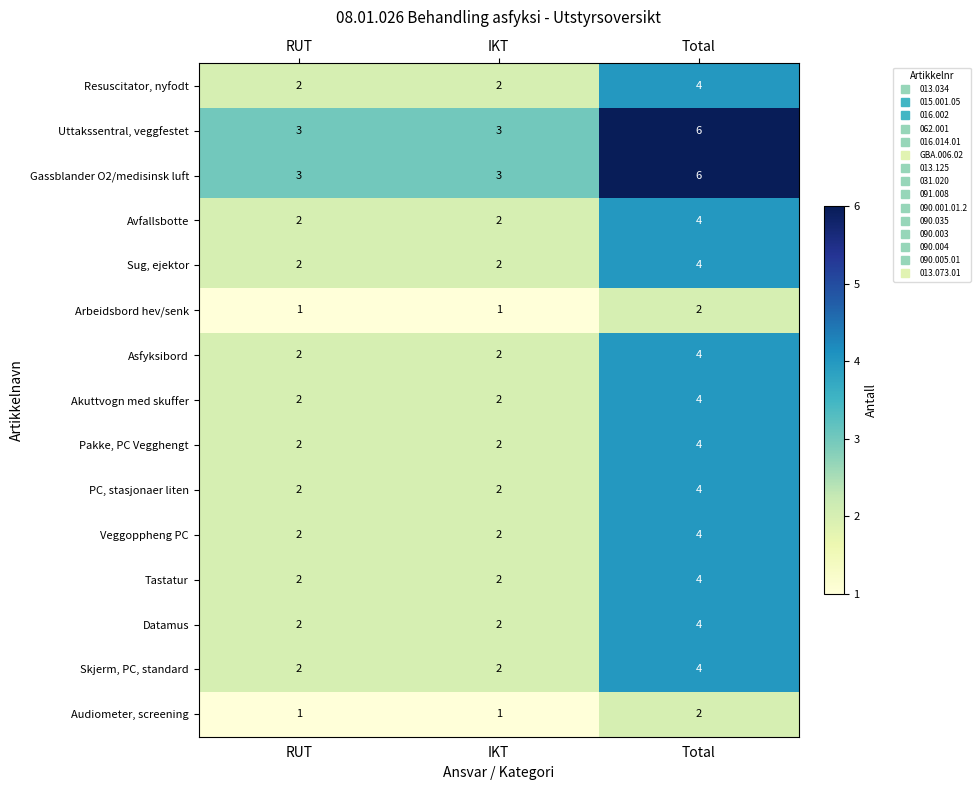

At which category is the sum across all series the highest?

Total